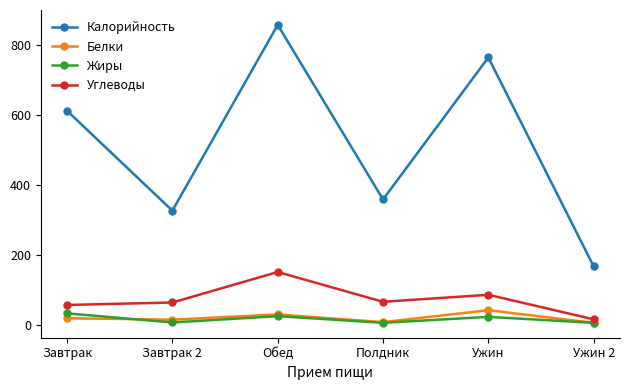

Is this an area chart (filled region under the line)?

No